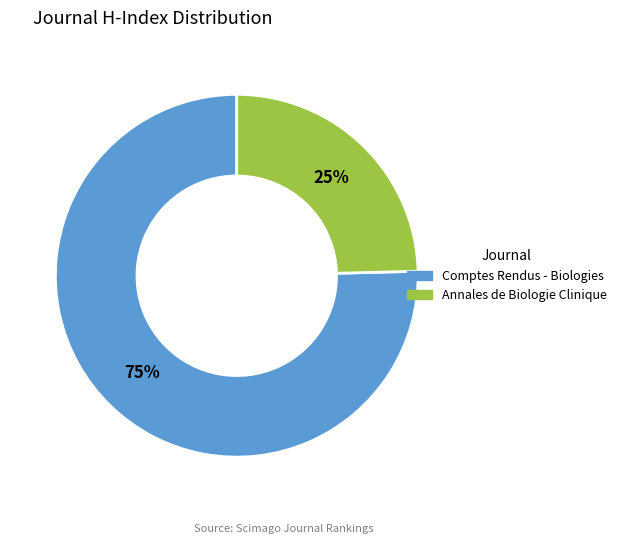

Which has a higher value, Annales de Biologie Clinique or Comptes Rendus - Biologies?

Comptes Rendus - Biologies